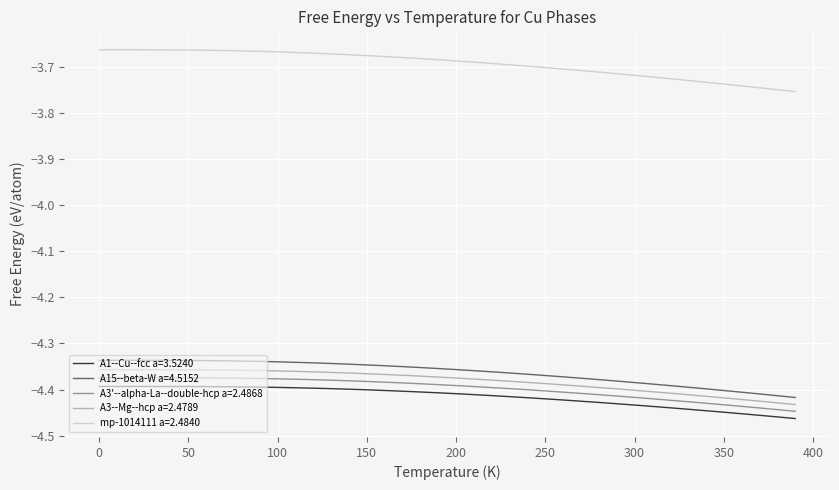

True or false: A1--Cu--fcc a=3.5240 and mp-1014111 a=2.4840 intersect in this chart.

False